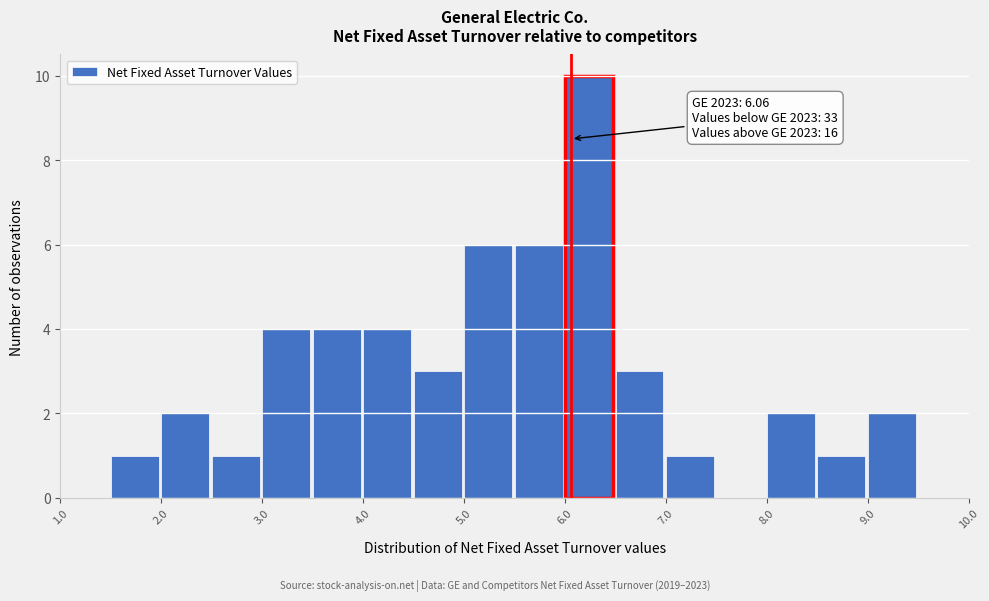

Which range on the x-axis has the tallest bar?

6.0 to 6.5